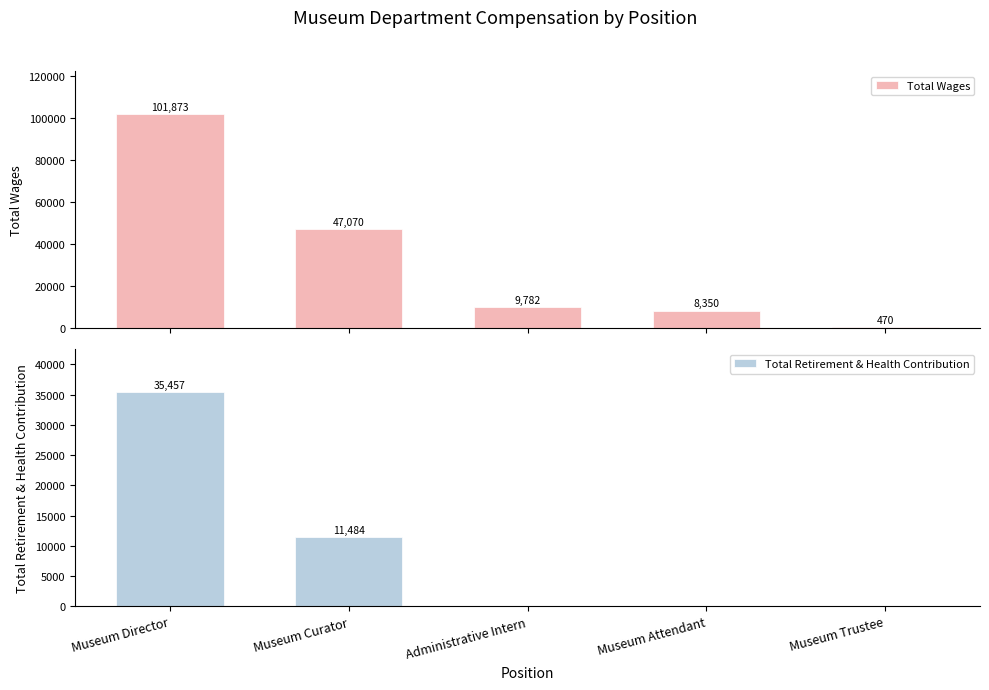

Which label corresponds to the largest value in the chart?

Museum Director